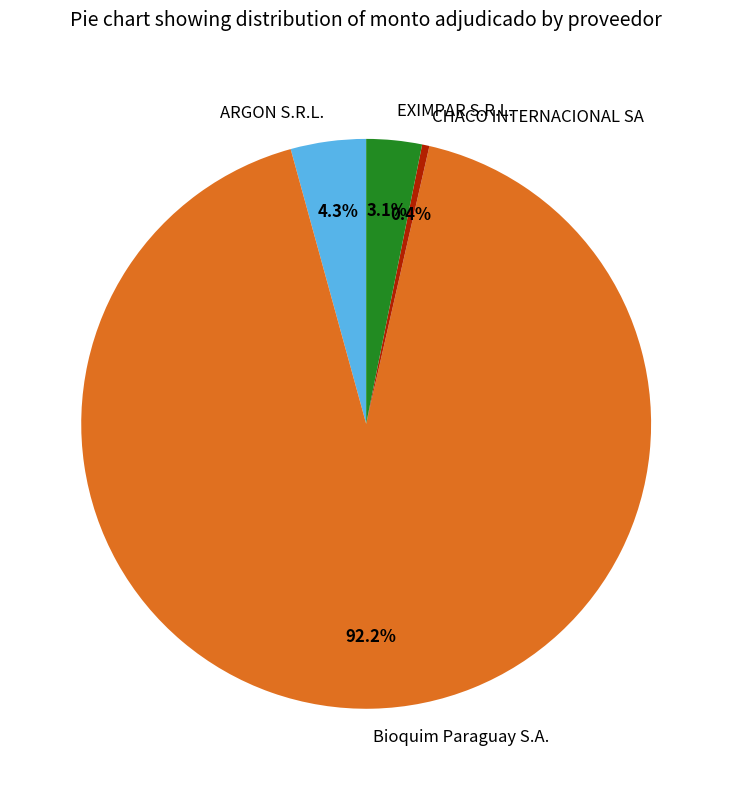

The EXIMPAR S.R.L. slice represents 14% of the pie. True or false?

False